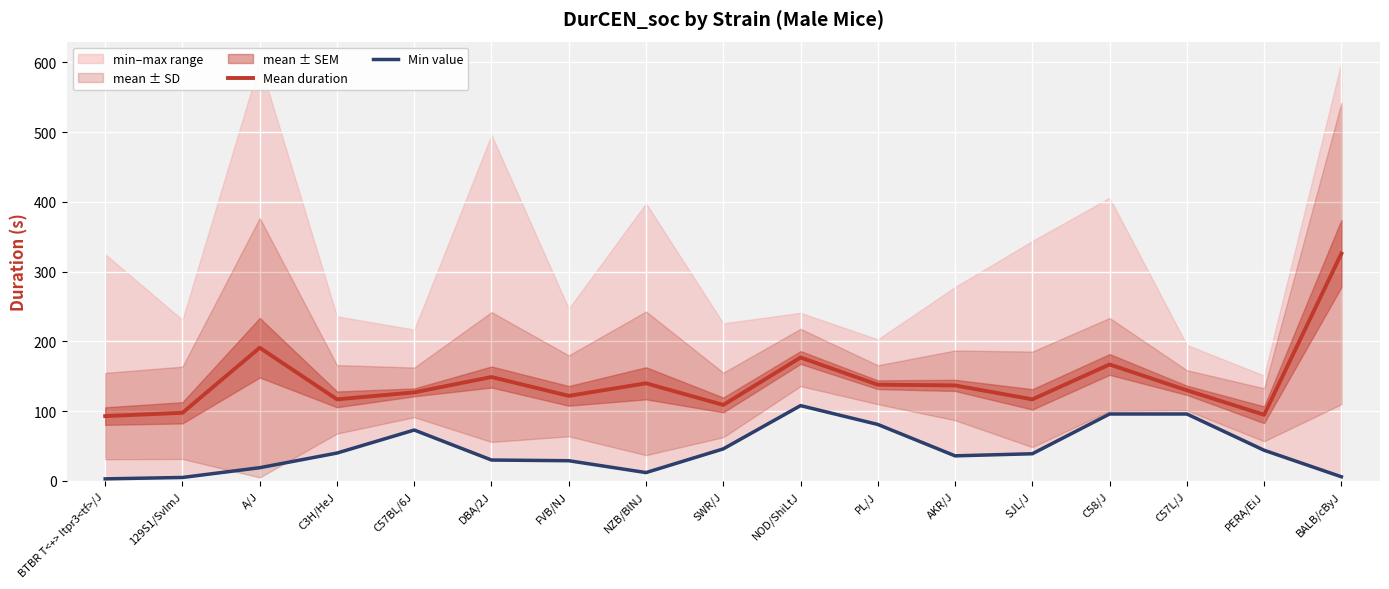

Reading right to left, what are all the values shown in this chart?

Mean duration: 326.0	94.9	130.0	167.0	117.0	137.0	138.0	177.0	109.0	140.0	122.0	149.0	127.0	117.0	191.0	97.7	93.0
Min value: 6.0	44.0	96.0	96.0	39.0	36.0	81.0	108.0	46.0	12.0	29.0	30.0	73.0	40.0	19.0	5.0	3.0